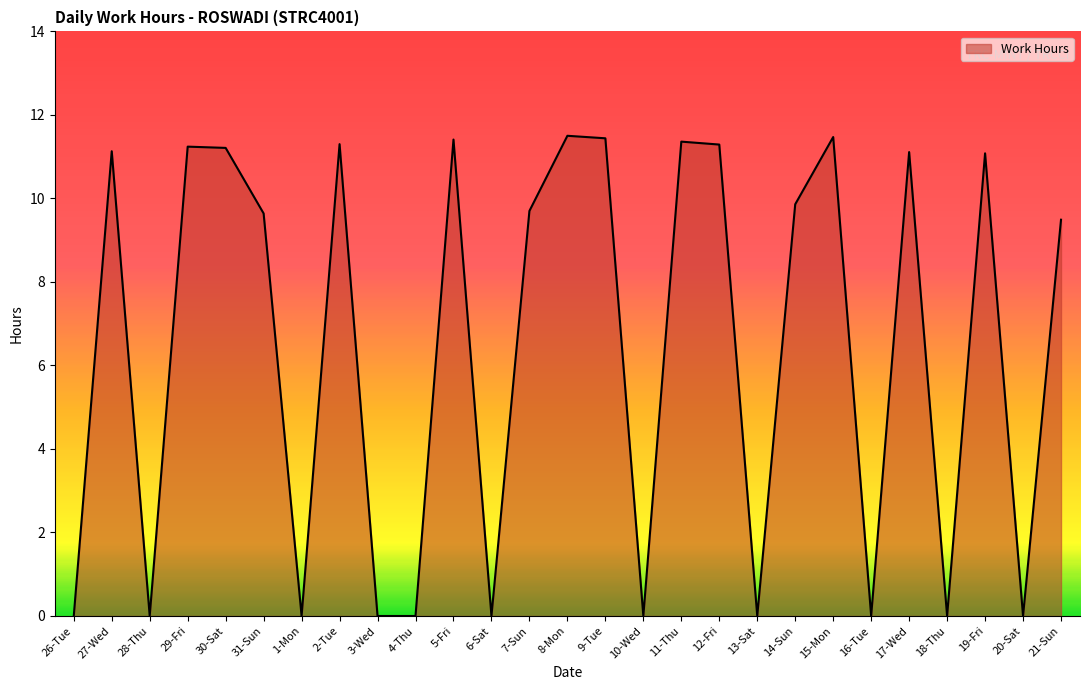

How many categories are shown in the chart?

27